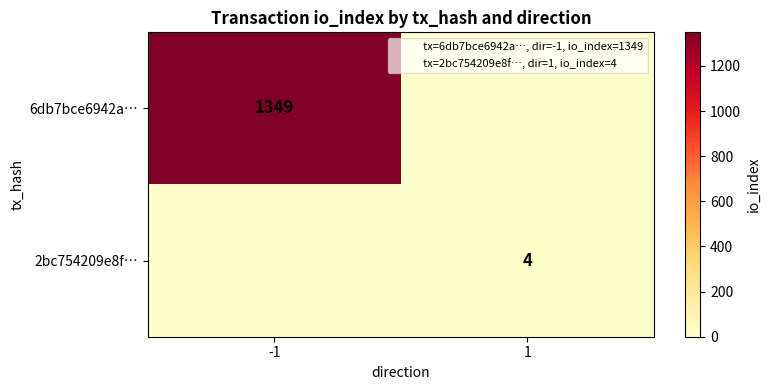

The value of 2bc754209e8f… at 1 is 4. True or false?

True